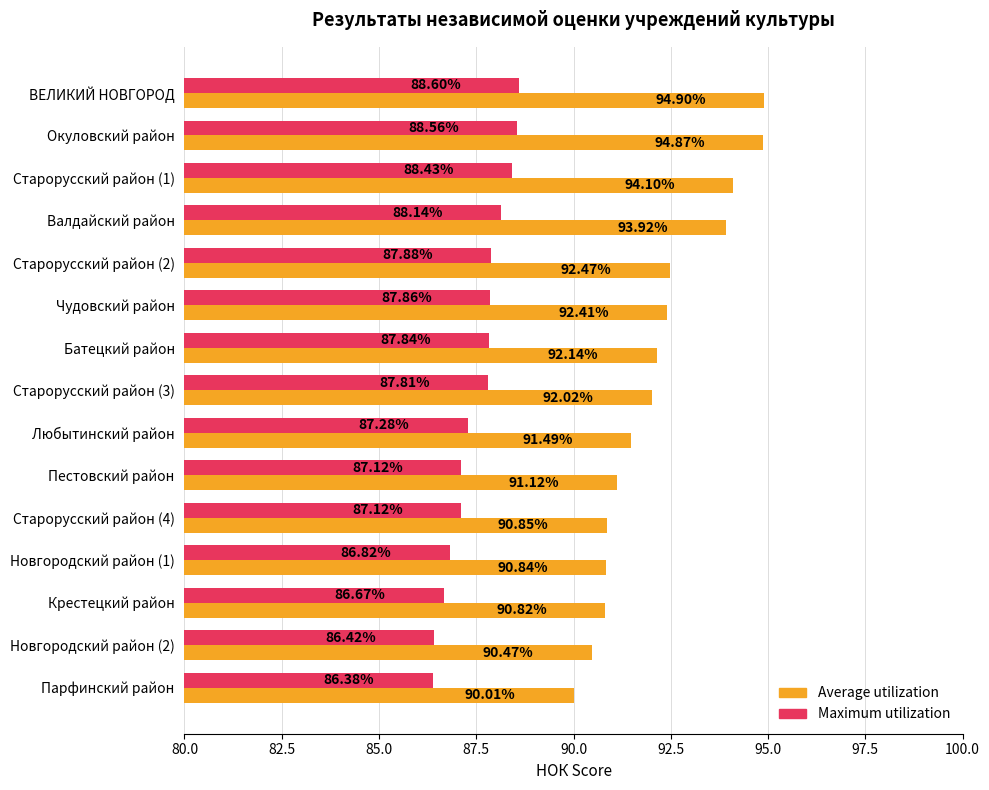

Between Старорусский район (2) and Парфинский район, which series saw the biggest shift?

Average utilization